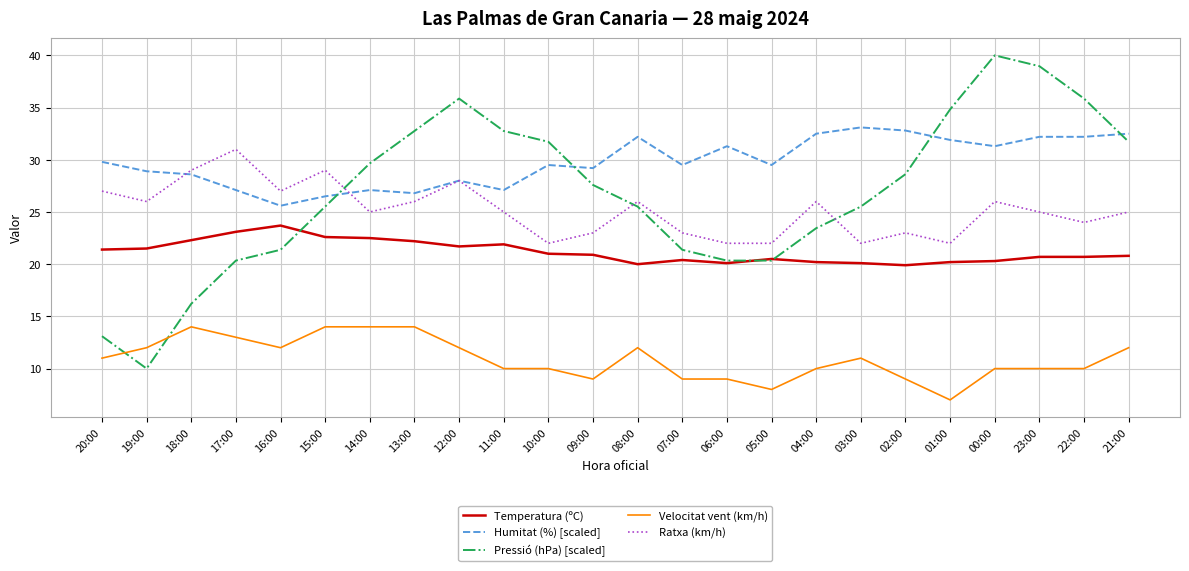

Count the Ratxa (km/h) values in the range 23 to 27.

15